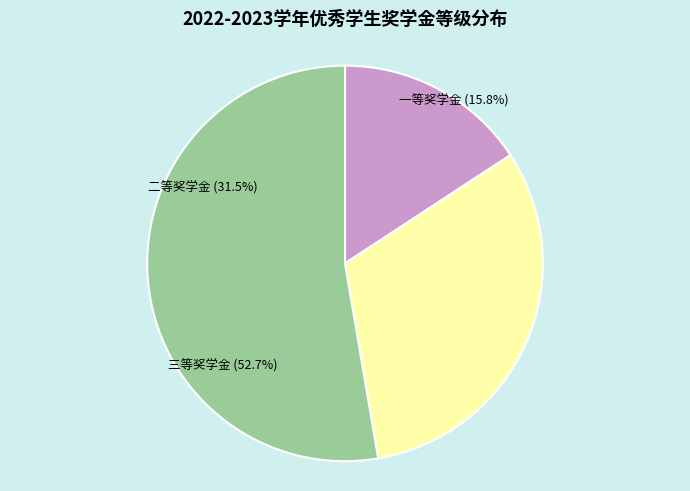

Count the number of slices in the pie.

3